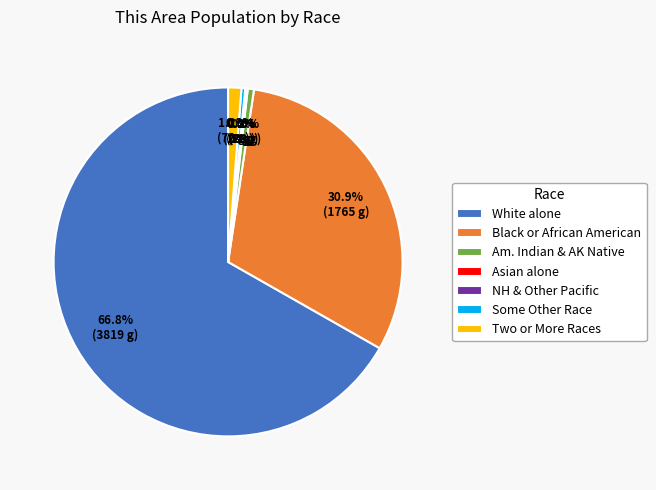

Is White alone the majority of the pie?

Yes